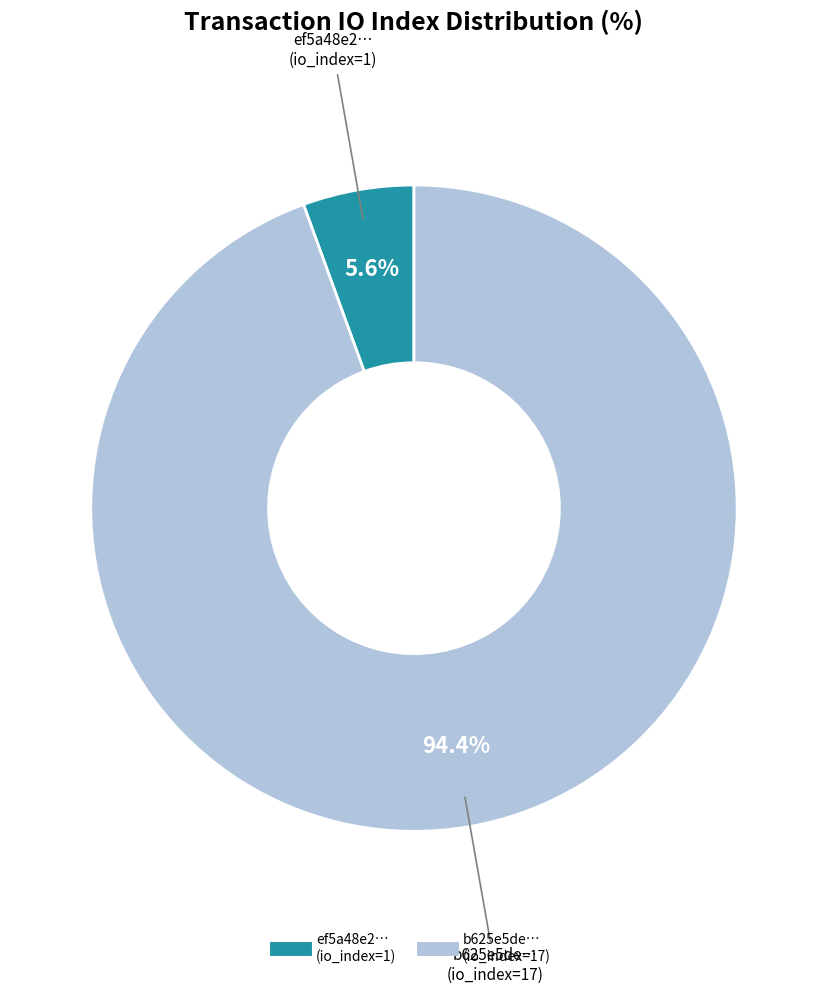

Is there a majority slice in this chart?

Yes